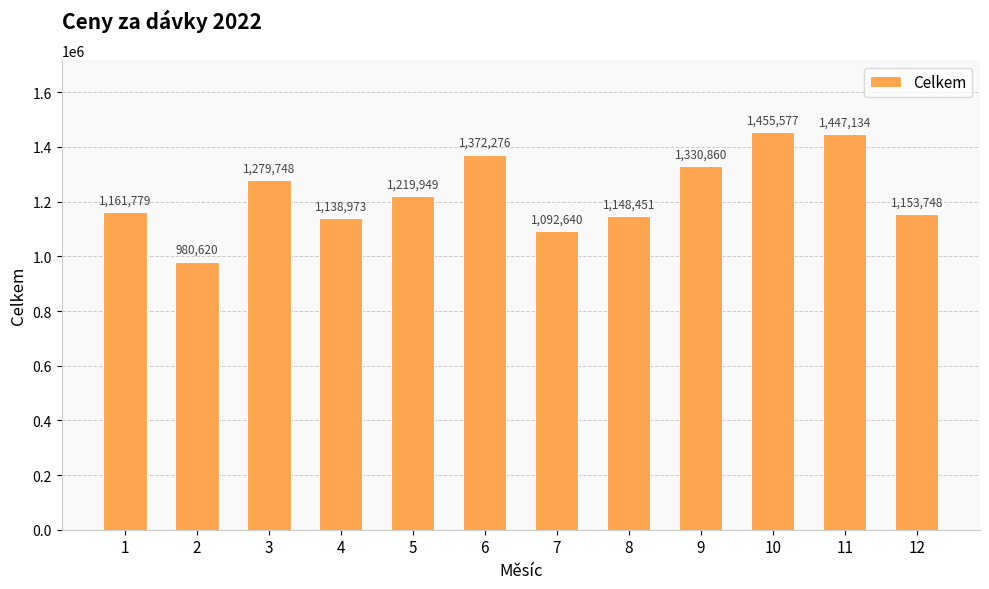

At which label does the data first exceed 1219949?

3